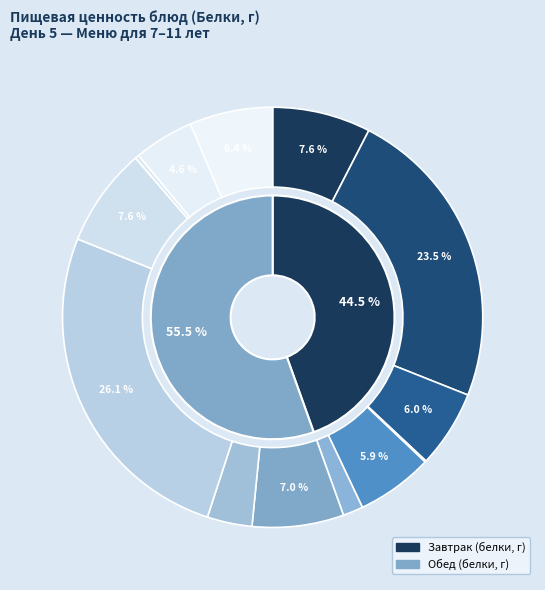

True or false: Сыр полутвёрдый accounts for 8% of the total.

True